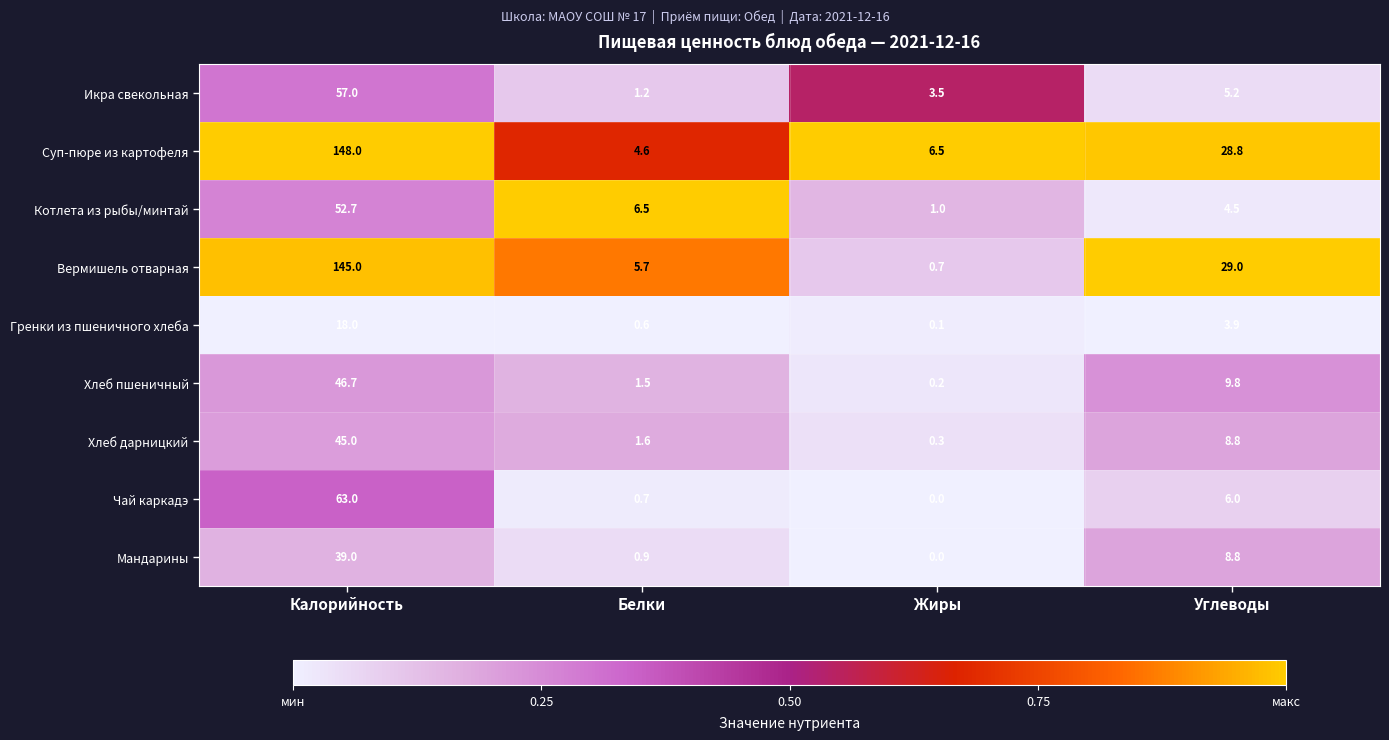

Which series has the largest range (max minus min)?

Вермишель отварная